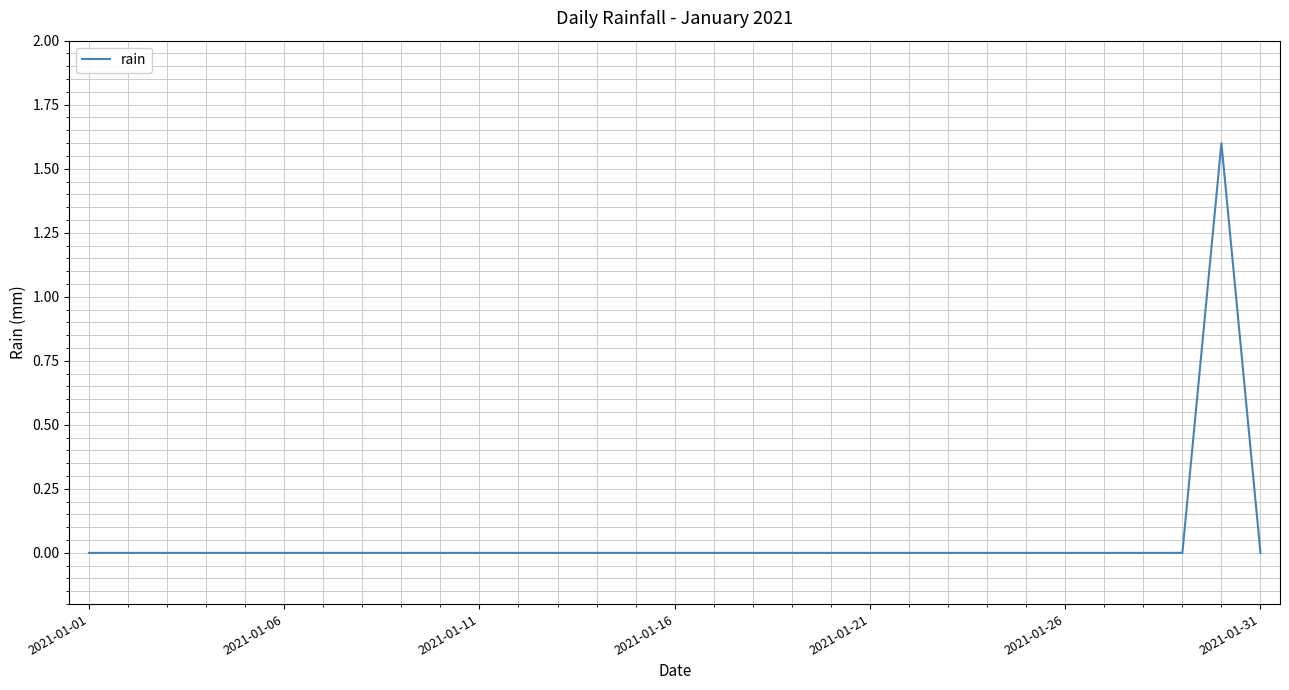

What is the greatest value displayed?

1.6